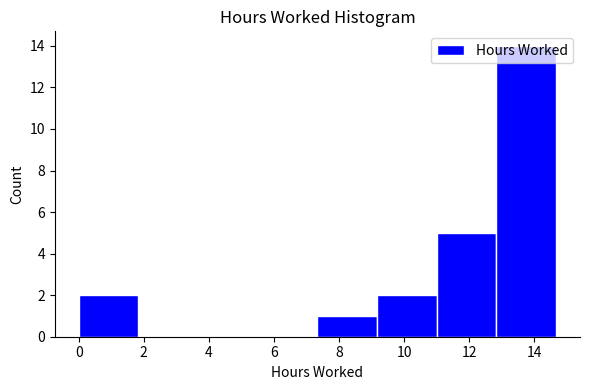

Reading left to right, list every bar in this chart as the range it spans on the x-axis followed by its height. Neither the bar edges nor the heights are printed on the chart, so give them approximately, as read against the axes.

0.0 to 1.8: 2
1.8 to 3.6: 0
3.6 to 5.6: 0
5.6 to 7.4: 0
7.4 to 9.2: 1
9.2 to 11.0: 2
11.0 to 12.8: 5
12.8 to 14.6: 14